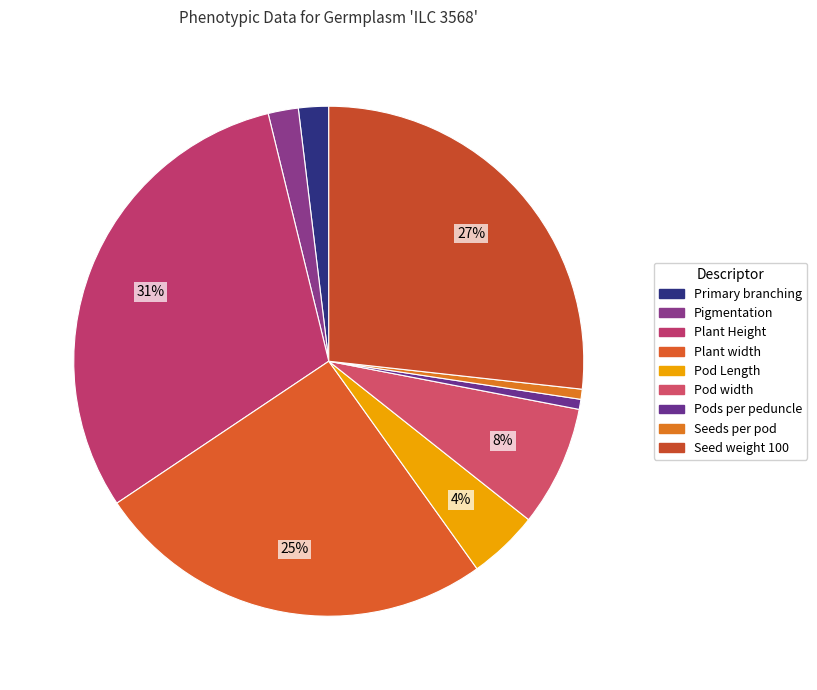

Is there any slice that represents more than half of the pie?

No